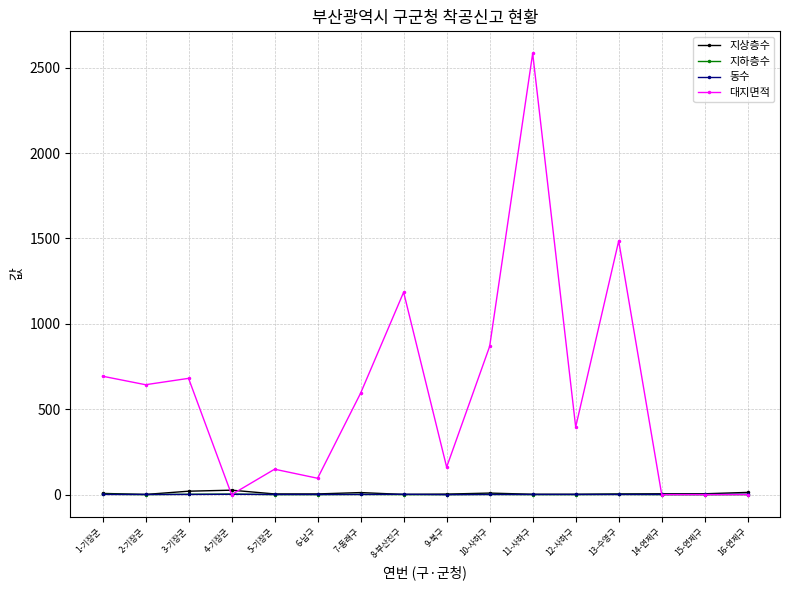

True or false: 지하층수 has more than 1 points higher than both neighbors.

True